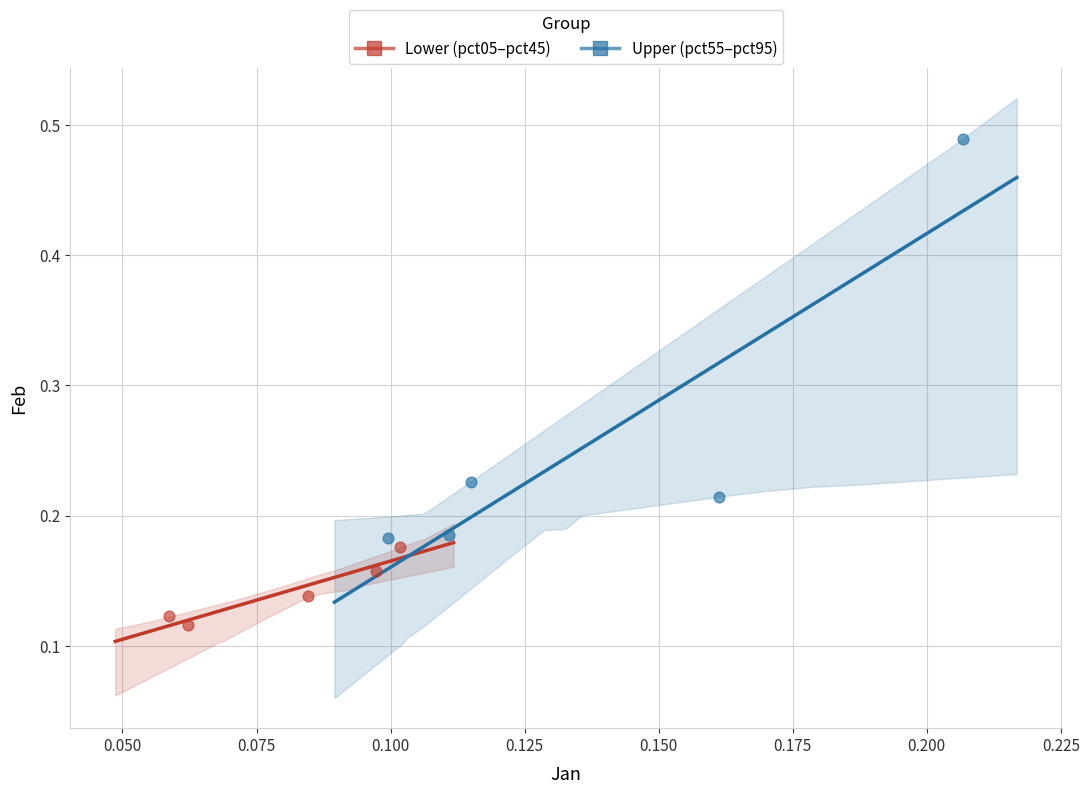

What are all the series names shown in the legend?

Lower (pct05–pct45), Upper (pct55–pct95)